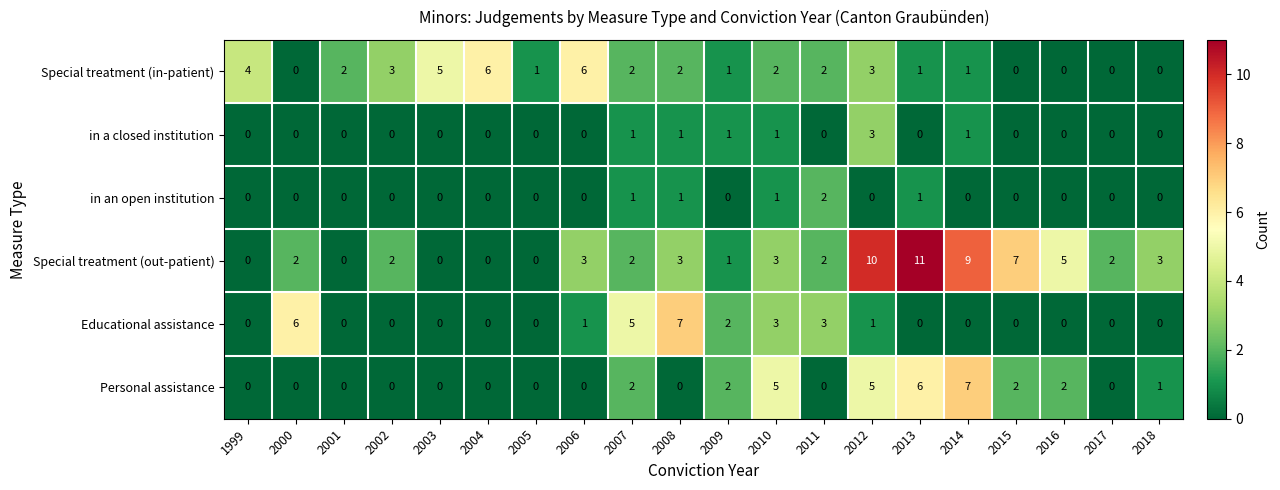

What is the difference between the second highest and second lowest values in the Special treatment (in-patient) series?

6